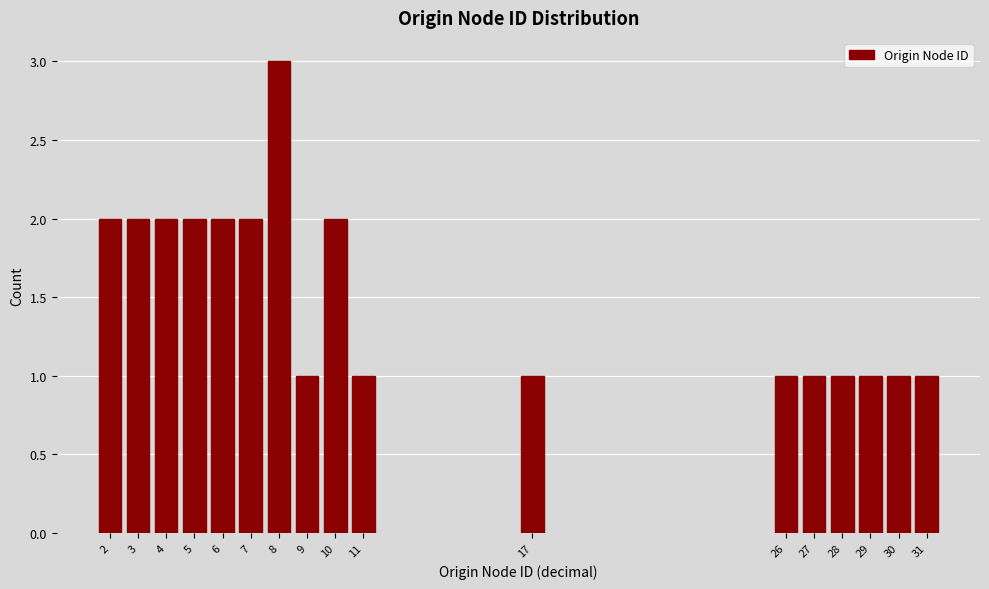

Reading left to right, transcribe all the data shown in this chart.

2=2	3=2	4=2	5=2	6=2	7=2	8=3	9=1	10=2	11=1	17=1	26=1	27=1	28=1	29=1	30=1	31=1